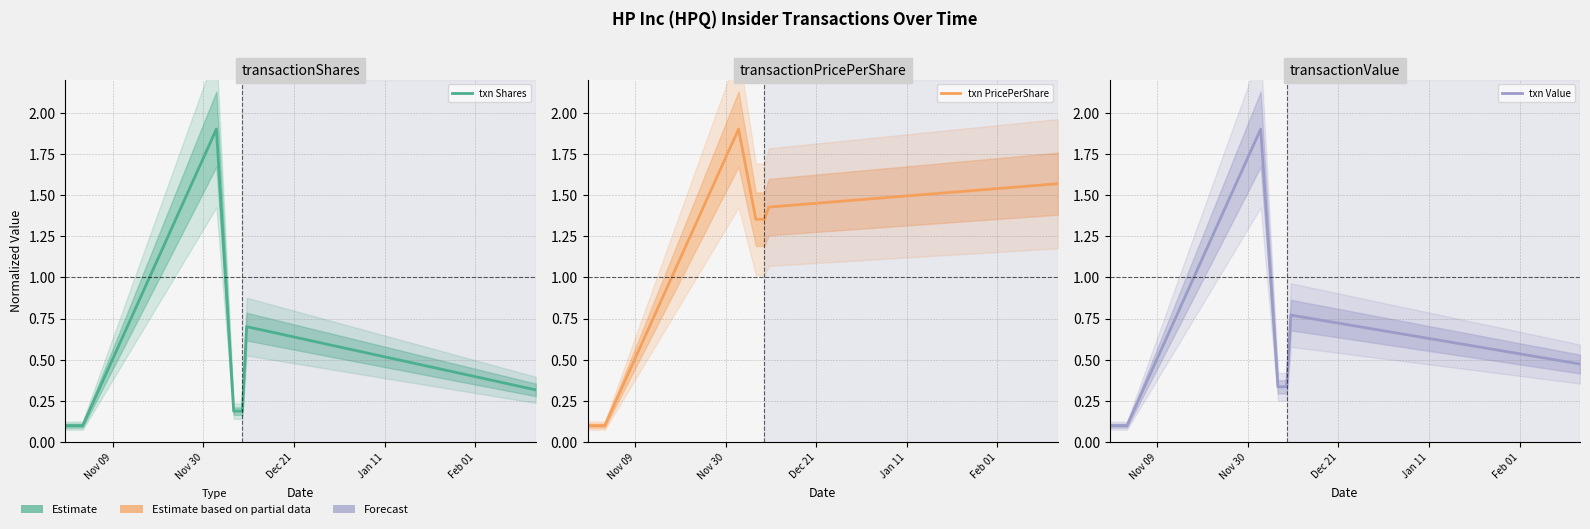

What is the label of the 4th point from the left?

Jan 11